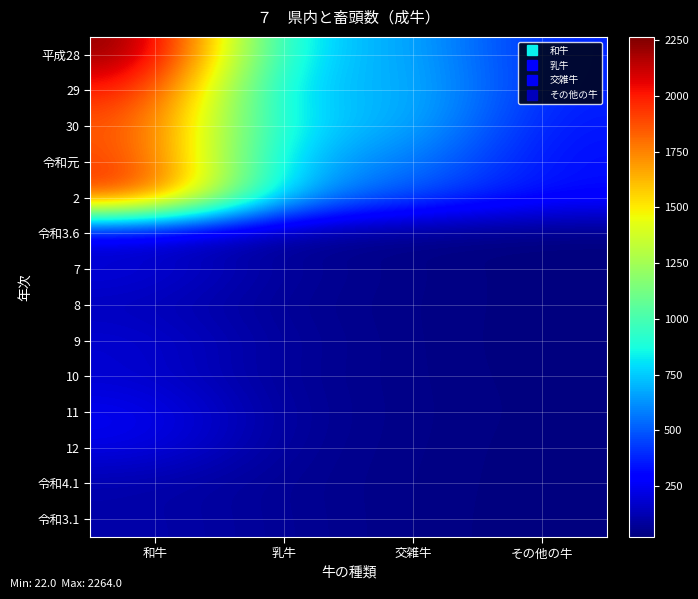

List the series in order of their peak value, lowest first.

令和4.1, 令和3.1, 8, 令和3.6, 10, 9, 7, 12, 11, 30, 令和元, 2, 29, 平成28